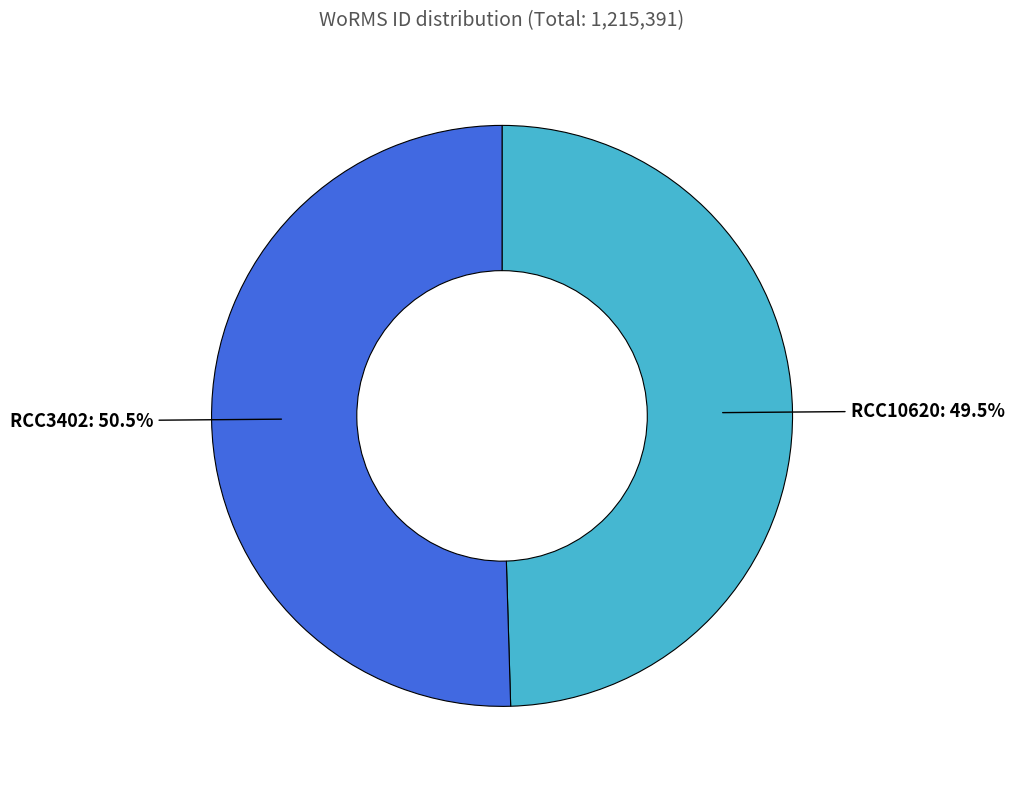

Is there any slice that represents more than half of the pie?

Yes